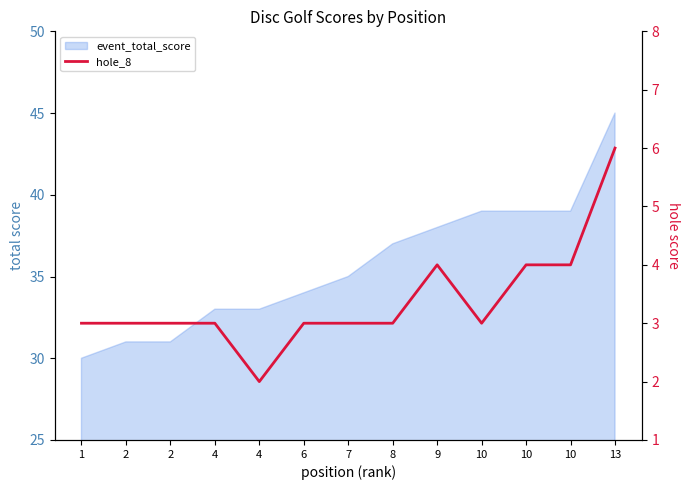

At which category does the data reach its first local peak?

9